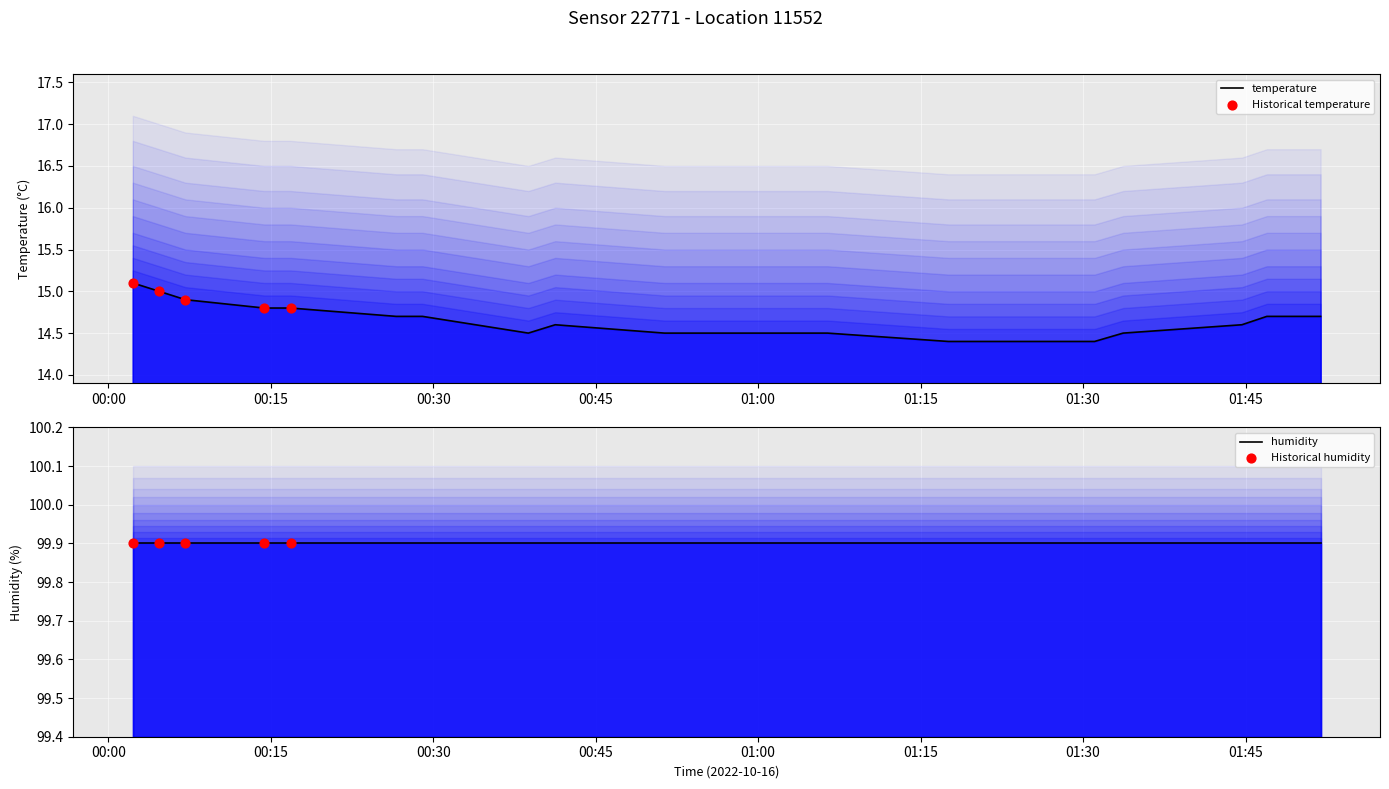

At how many categories does at least one series exceed 43?

20